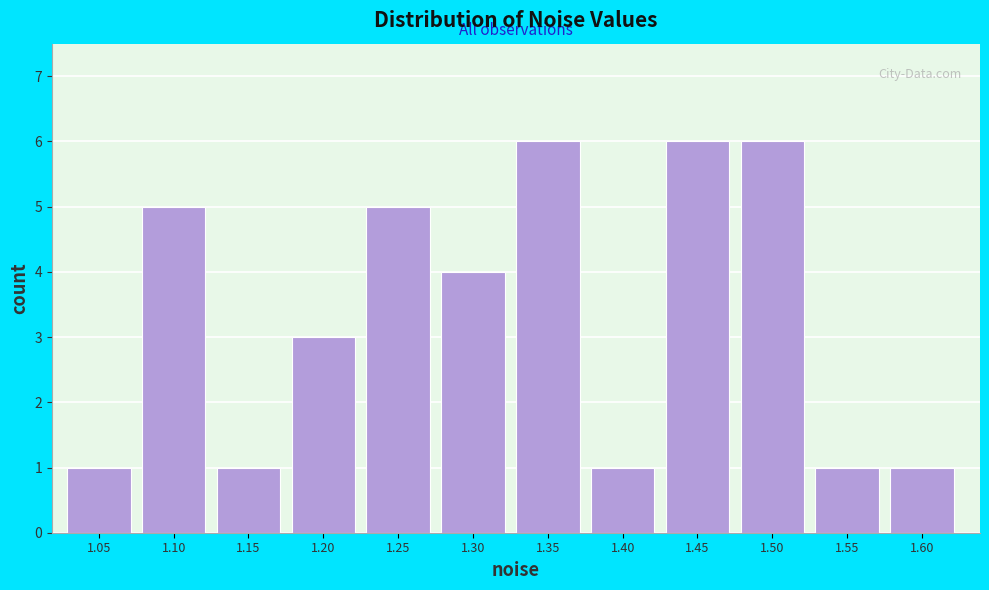

Reading left to right, transcribe all the data shown in this chart.

1.05=1	1.10=5	1.15=1	1.20=3	1.25=5	1.30=4	1.35=6	1.40=1	1.45=6	1.50=6	1.55=1	1.60=1